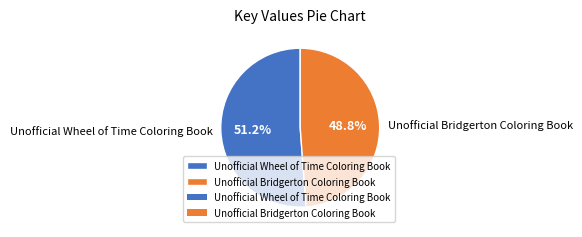

To the nearest percent, what is the average slice percentage?

50%